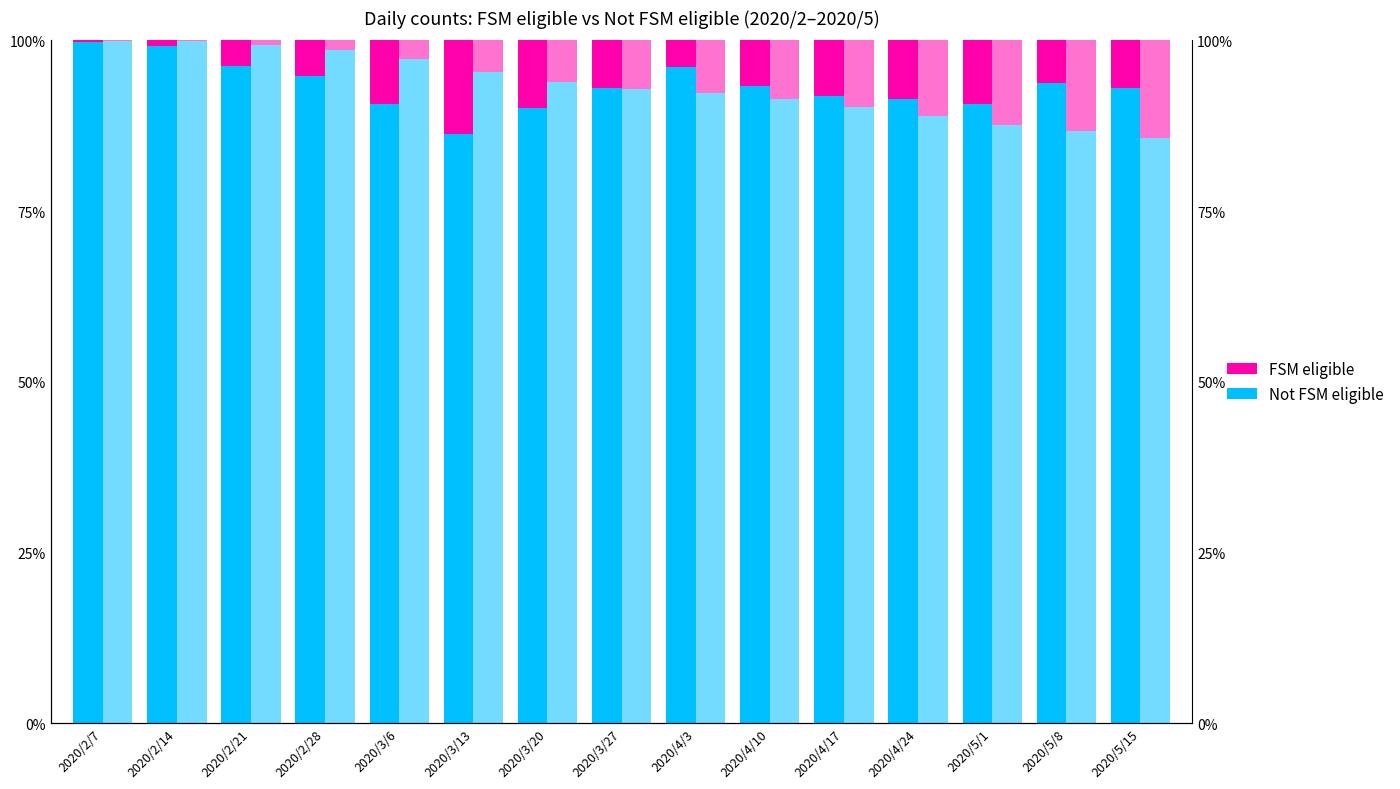

Which category has the highest value in the Not FSM eligible series?

2020/2/7